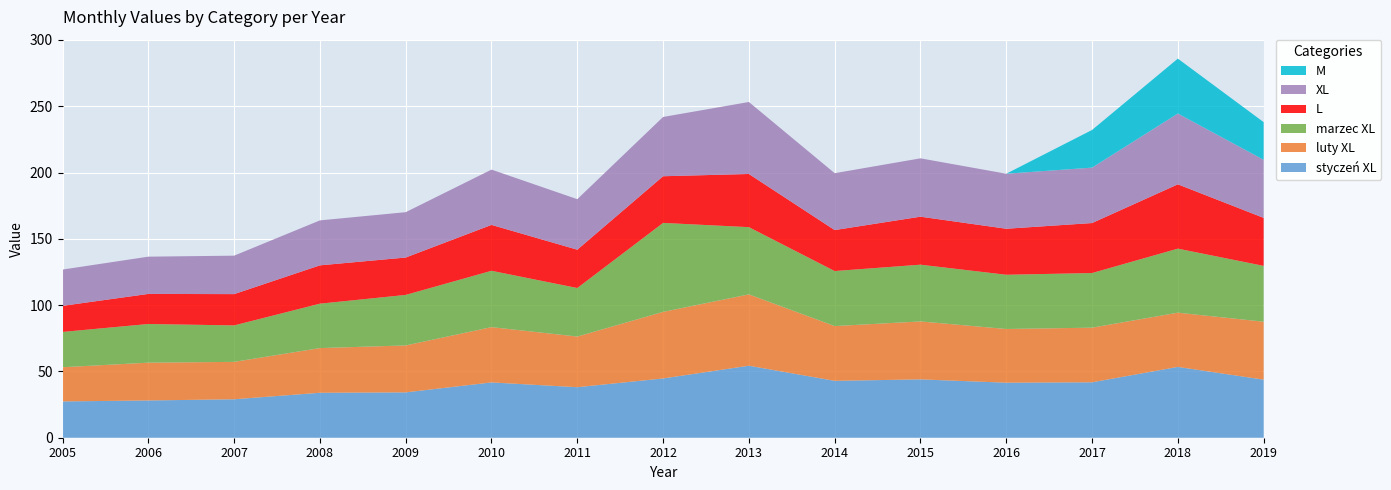

Reading left to right, what are all the values shown in this chart?

XL: 2005=27.4	2006=28.1	2007=29.0	2008=33.9	2009=34.2	2010=41.7	2011=38.1	2012=44.7	2013=54.3	2014=42.9	2015=44.0	2016=41.5	2017=41.8	2018=53.4	2019=43.8
L: 2005=19.7	2006=22.7	2007=23.6	2008=28.9	2009=28.2	2010=34.6	2011=28.9	2012=35.2	2013=40.1	2014=30.9	2015=36.2	2016=34.7	2017=37.7	2018=48.5	2019=36.2
M: 2005=0.0	2006=0.0	2007=0.0	2008=0.0	2009=0.0	2010=0.0	2011=0.0	2012=0.0	2013=0.0	2014=0.0	2015=0.0	2016=0.0	2017=28.4	2018=41.4	2019=28.4
styczeń XL: 2005=27.4	2006=28.1	2007=29.0	2008=33.9	2009=34.2	2010=41.7	2011=38.1	2012=44.7	2013=54.3	2014=42.9	2015=44.0	2016=41.5	2017=41.8	2018=53.4	2019=43.8
luty XL: 2005=25.8	2006=28.5	2007=28.2	2008=33.7	2009=35.4	2010=41.7	2011=38.2	2012=50.2	2013=53.8	2014=41.3	2015=43.7	2016=40.5	2017=41.2	2018=40.9	2019=43.7
marzec XL: 2005=26.6	2006=29.2	2007=27.5	2008=33.5	2009=38.1	2010=42.5	2011=36.6	2012=67.1	2013=50.7	2014=41.5	2015=42.8	2016=40.9	2017=41.2	2018=48.3	2019=42.1